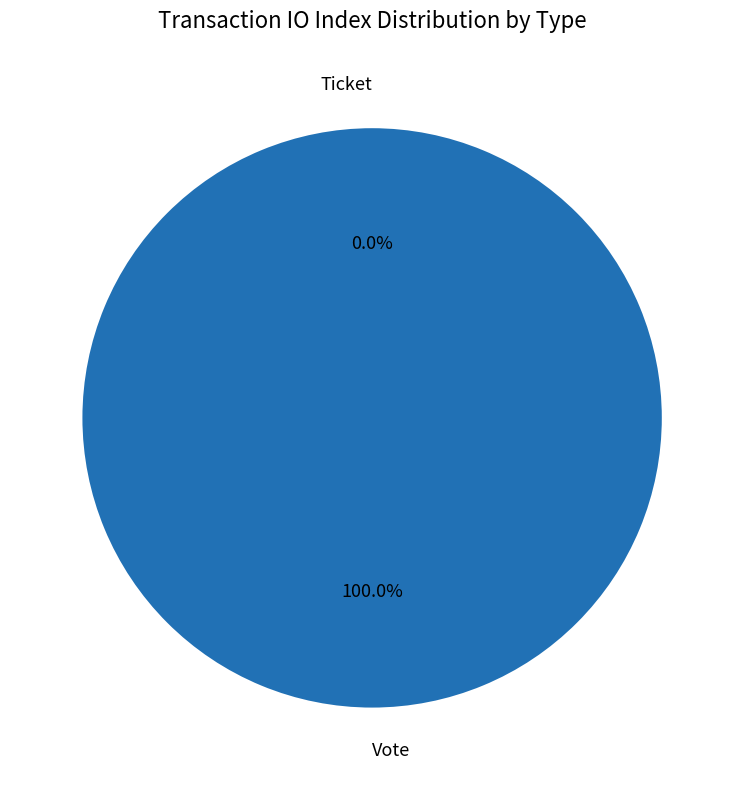

Combined, what portion of the pie is Vote and Ticket?

100.0%